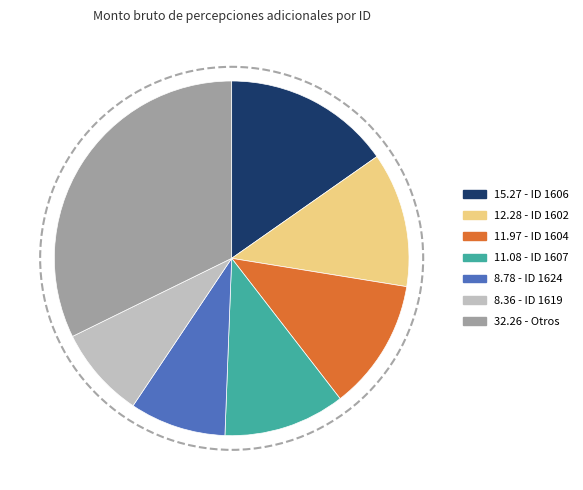

Does any single category account for the majority?

No